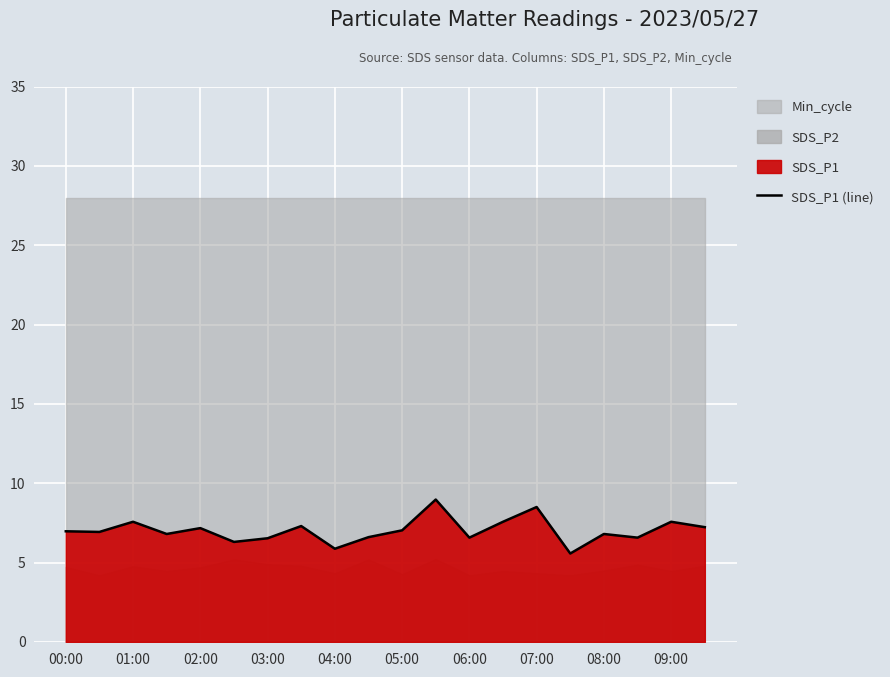

Is it true that the value at 03:00 is 6.8?

True